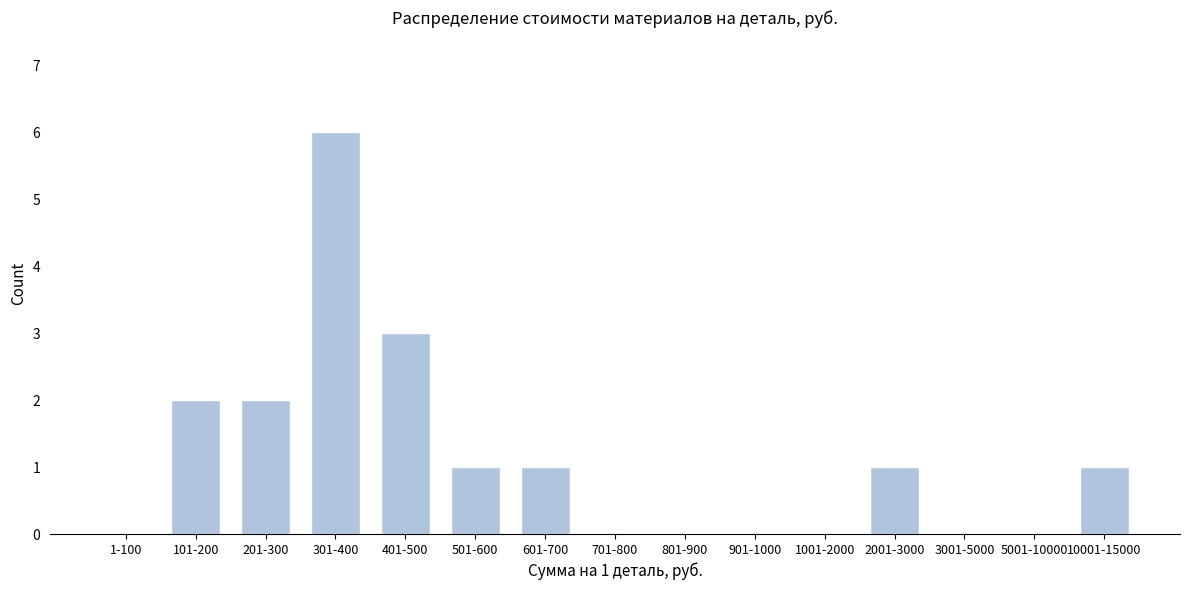

Reading right to left, transcribe all the data shown in this chart.

10001-15000=1	5001-10000=0	3001-5000=0	2001-3000=1	1001-2000=0	901-1000=0	801-900=0	701-800=0	601-700=1	501-600=1	401-500=3	301-400=6	201-300=2	101-200=2	1-100=0